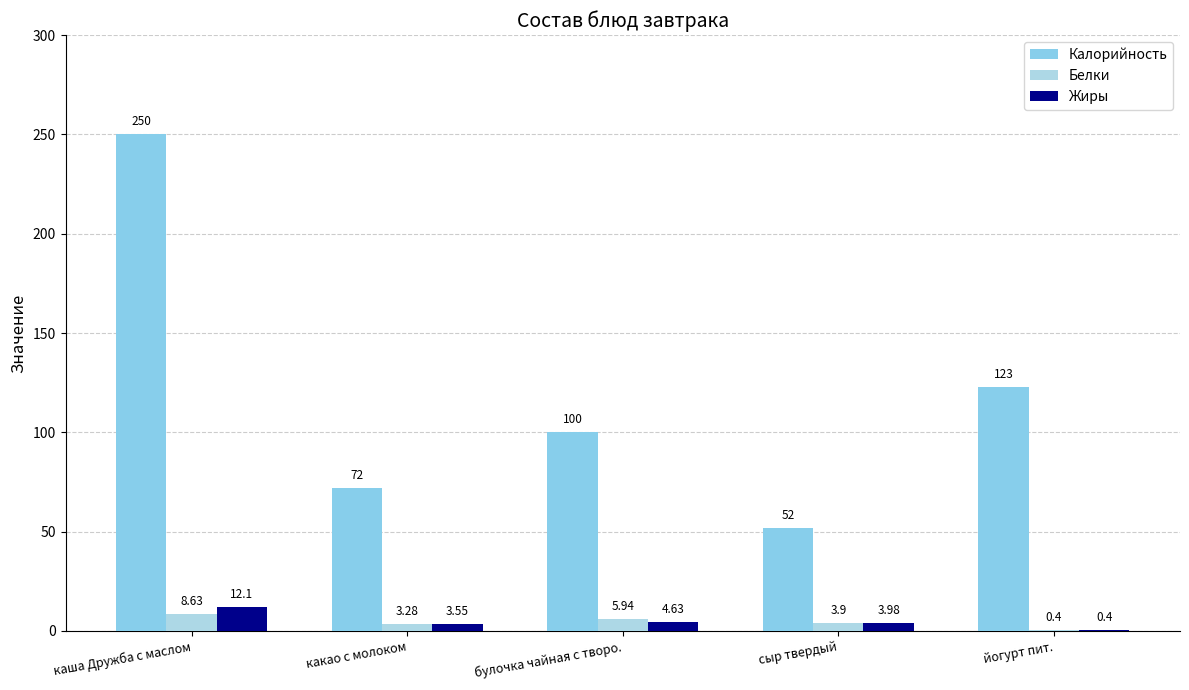

Reading right to left, what are all the values shown in this chart?

Калорийность: йогурт пит.=123.0	сыр твердый=52.0	булочка чайная с творо.=100.0	какао с молоком=72.0	каша Дружба с маслом=250.0
Белки: йогурт пит.=0.4	сыр твердый=3.9	булочка чайная с творо.=5.9	какао с молоком=3.3	каша Дружба с маслом=8.6
Жиры: йогурт пит.=0.4	сыр твердый=4.0	булочка чайная с творо.=4.6	какао с молоком=3.5	каша Дружба с маслом=12.1